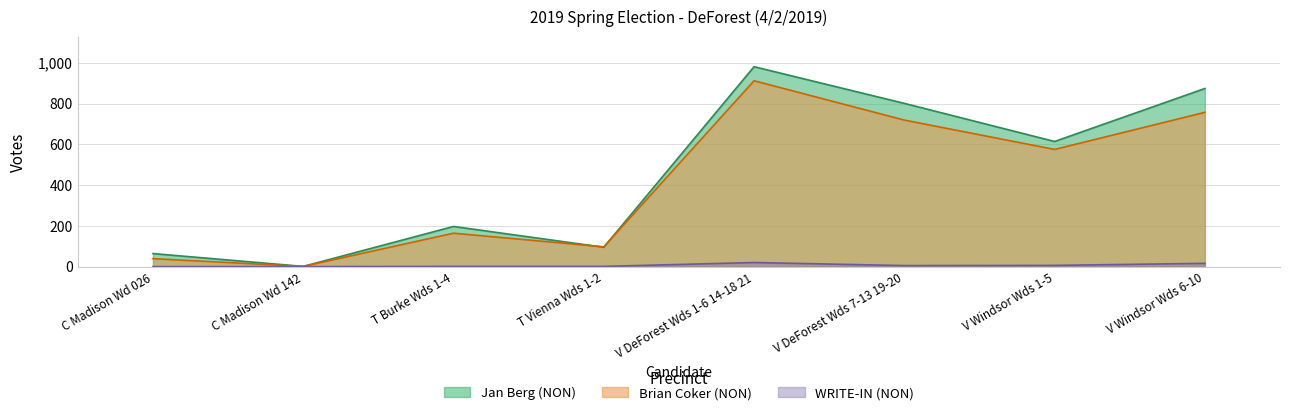

True or false: WRITE-IN (NON) has more than 1 interior local peaks.

False